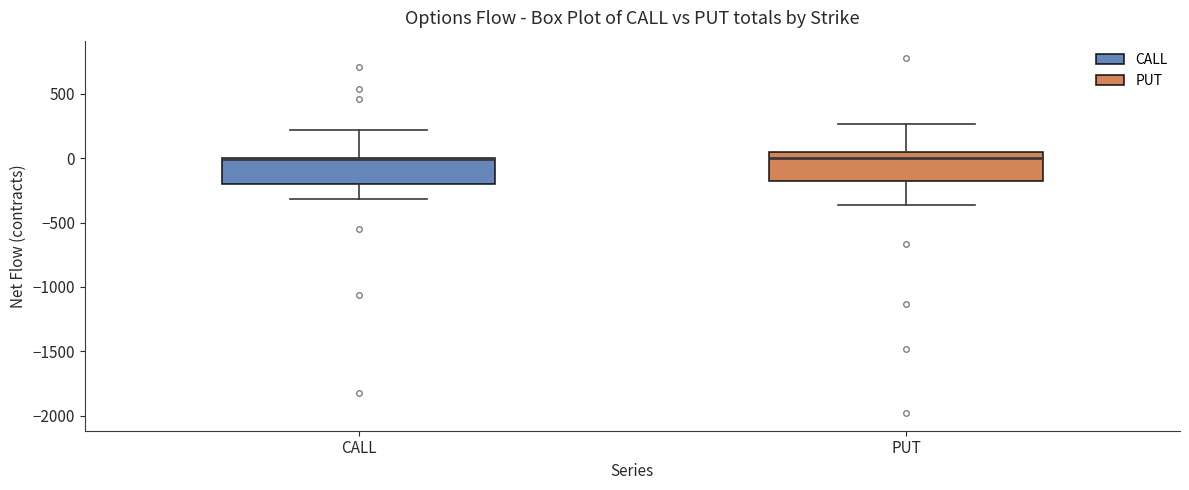

Reading left to right, transcribe this box plot: for each box, give where its median line is, the range the box spans, and where its two whiskers end, as read against the y-axis. The values are not printed on the chart, so give them approximately, as read against the axis.

CALL: median 0 (drawn on the box's upper edge), box -200 to 0, whiskers -300 to 200
PUT: median 0, box -150 to 50, whiskers -350 to 250